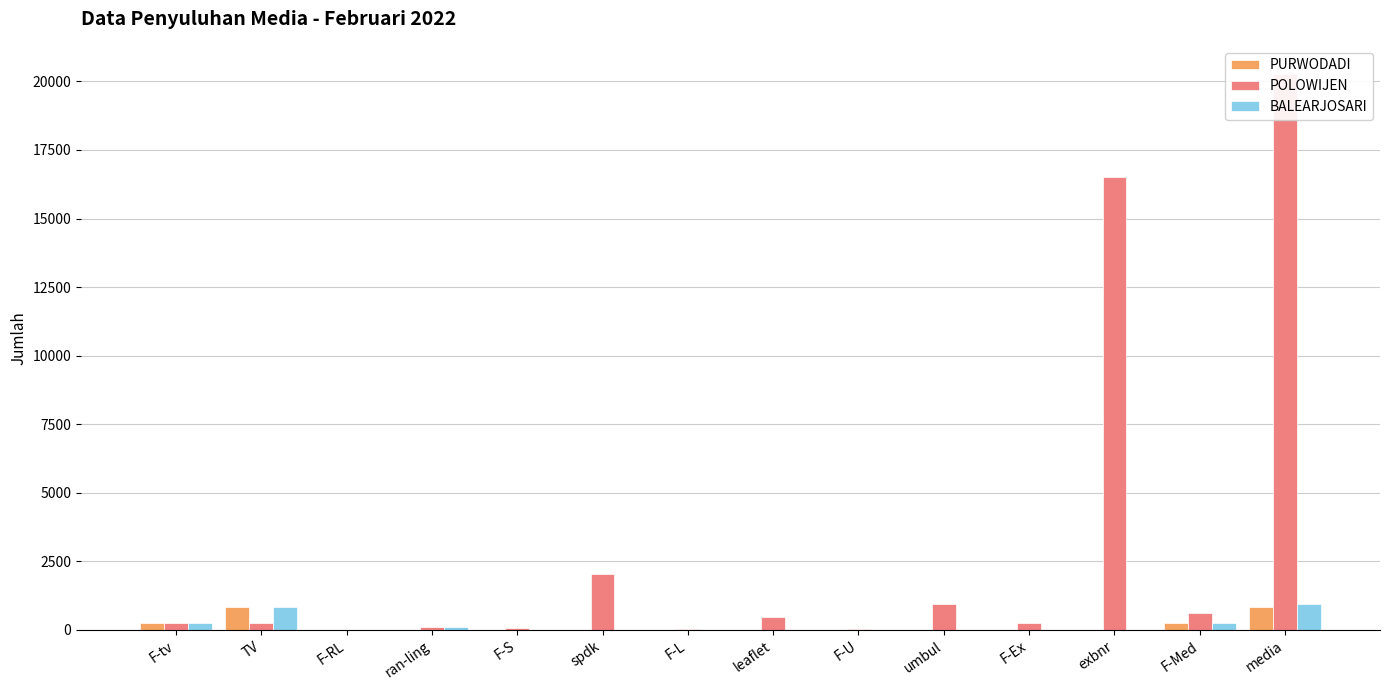

How many data points in POLOWIJEN are less than 262?

7